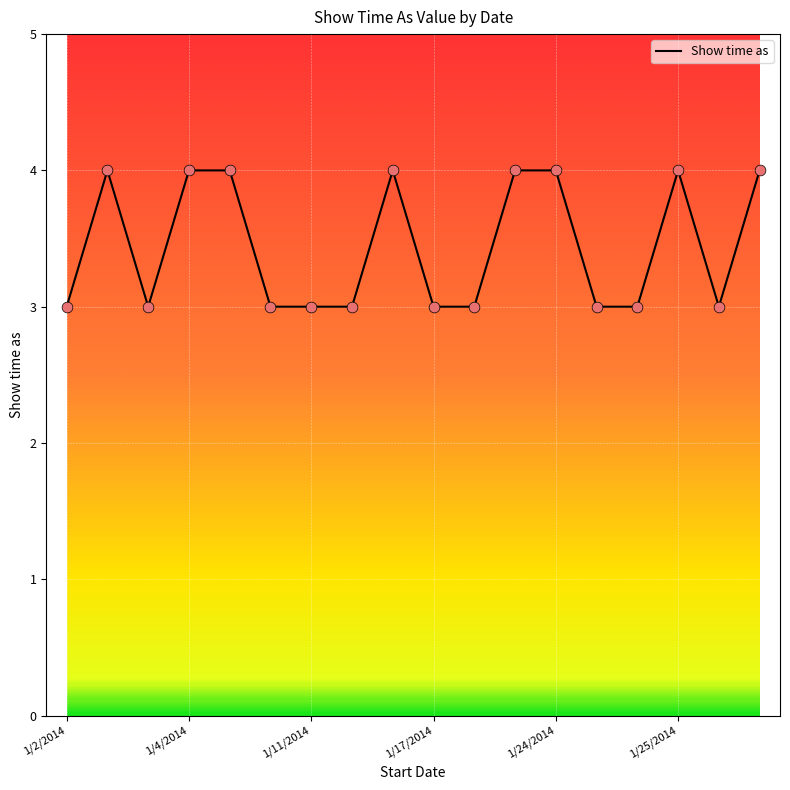

What is the minimum value shown in the chart?

3